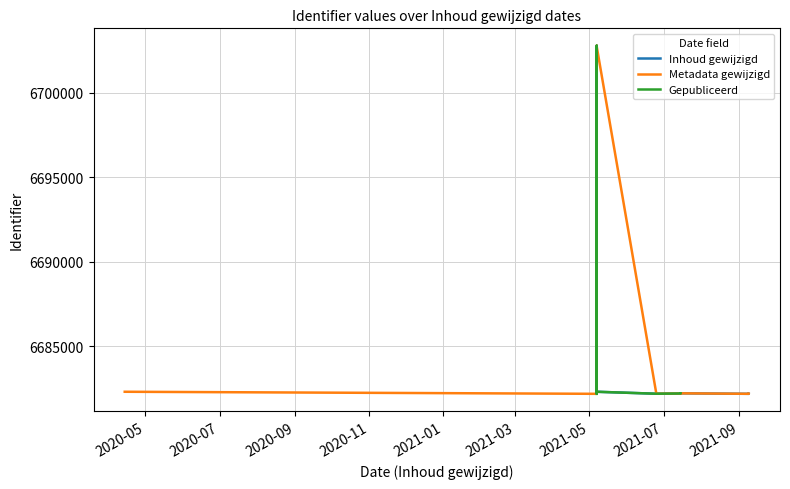

Is the value of Metadata gewijzigd at 2021-01 greater than the value of Inhoud gewijzigd at 2021-01?

No